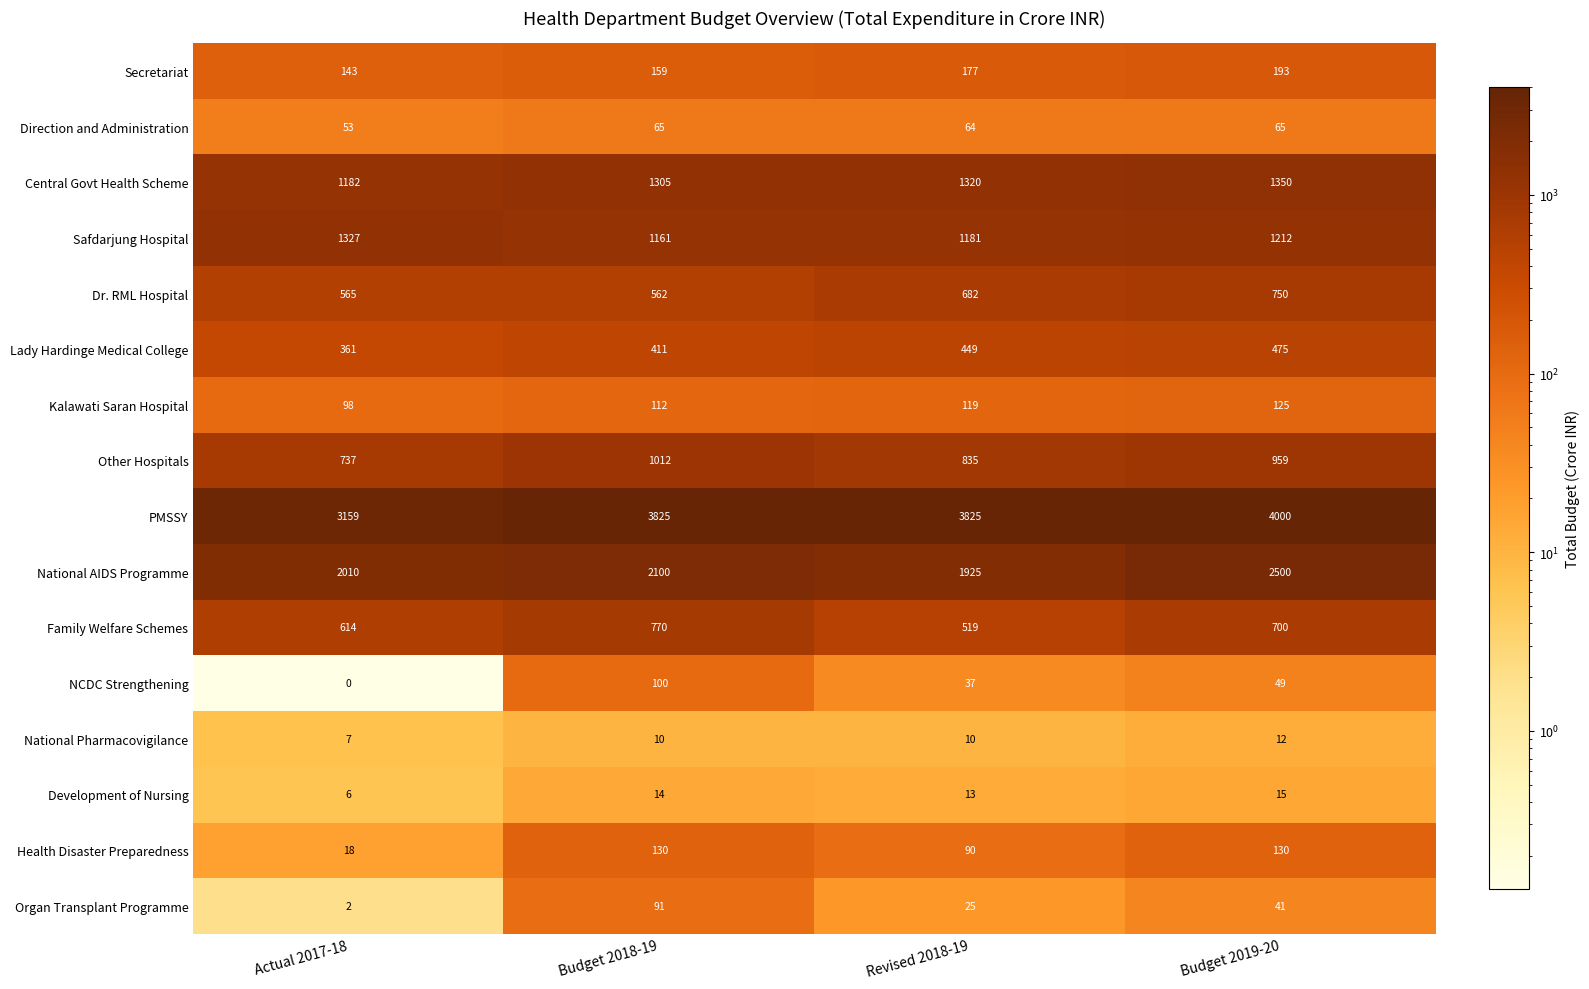

What is the spread (max minus min) of values at Actual 2017-18?

3159